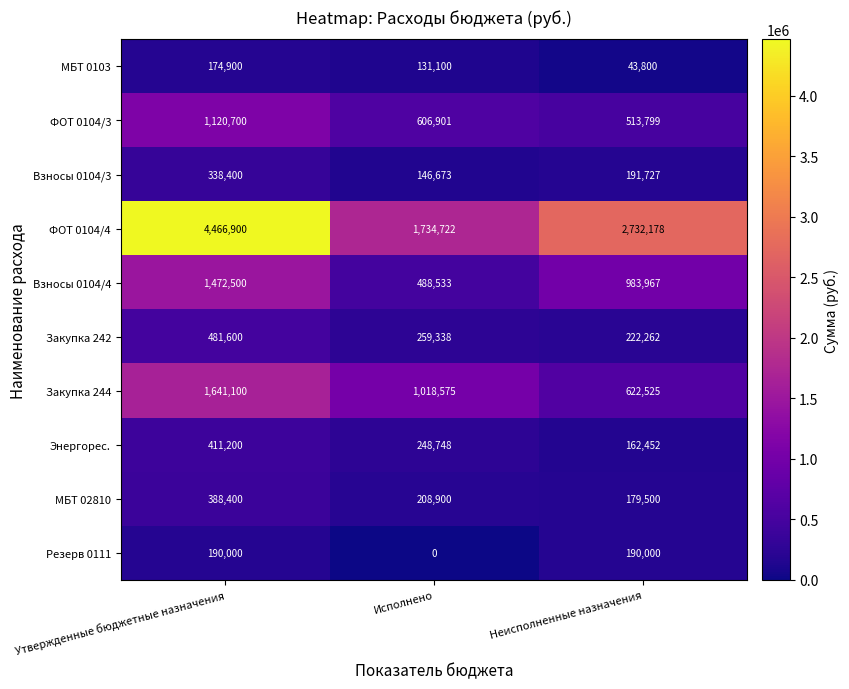

Which series has the widest spread of values?

ФОТ 0104/4